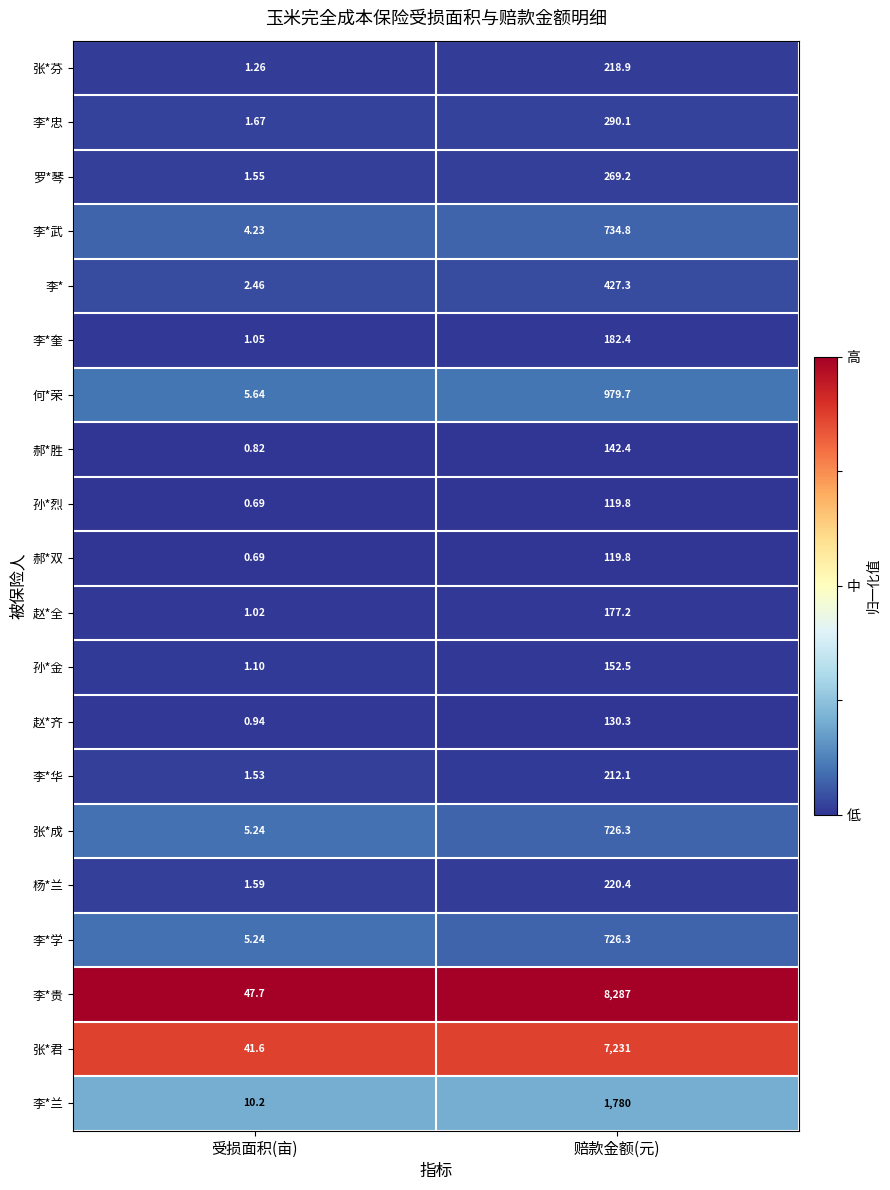

At which category does the chart reach its peak across all series?

赔款金额(元)